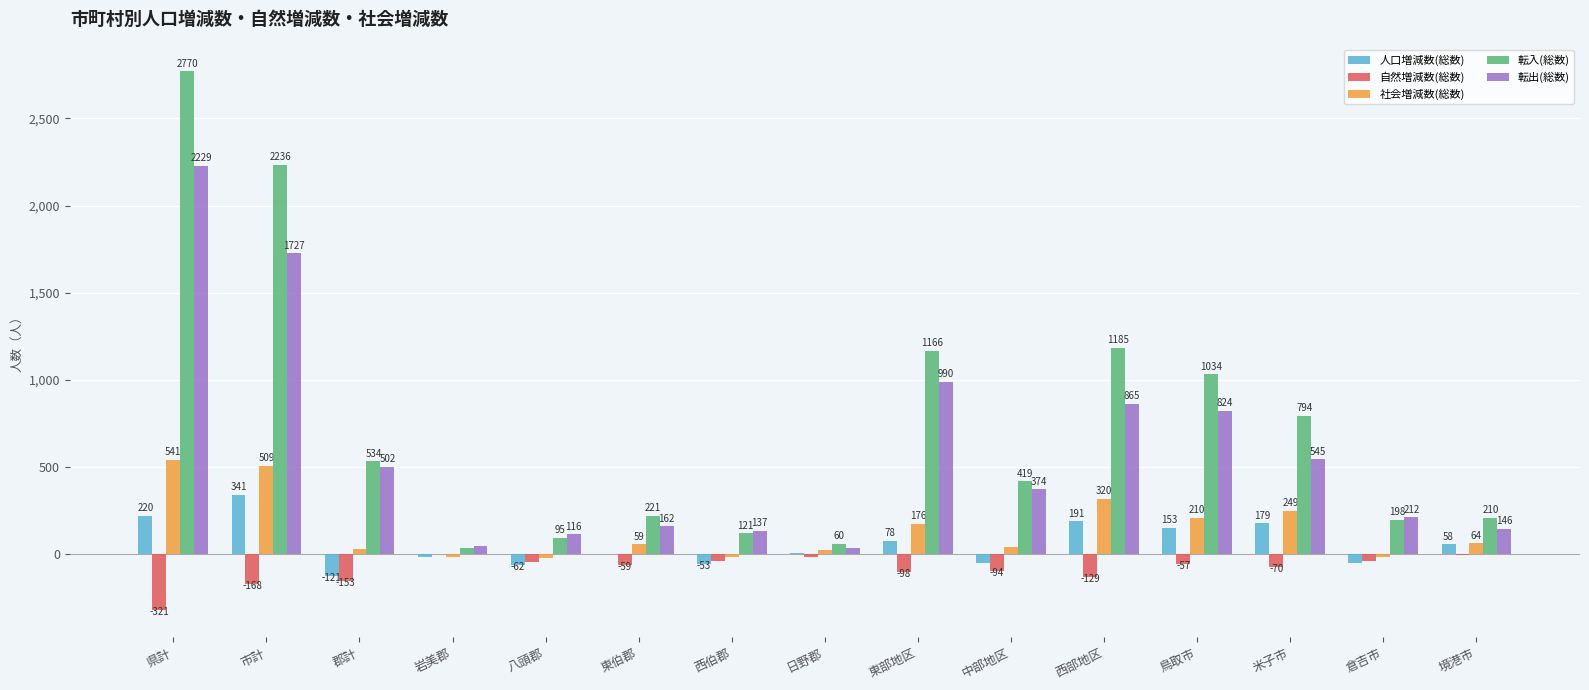

The 転出(総数) series shows 990 at 東部地区. True or false?

True